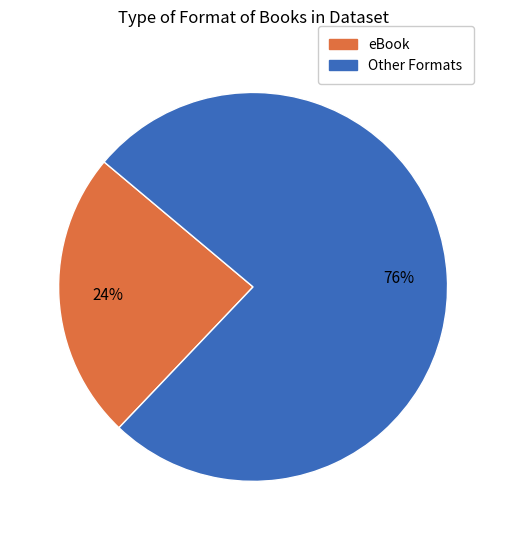

How many slices are in this pie chart?

2